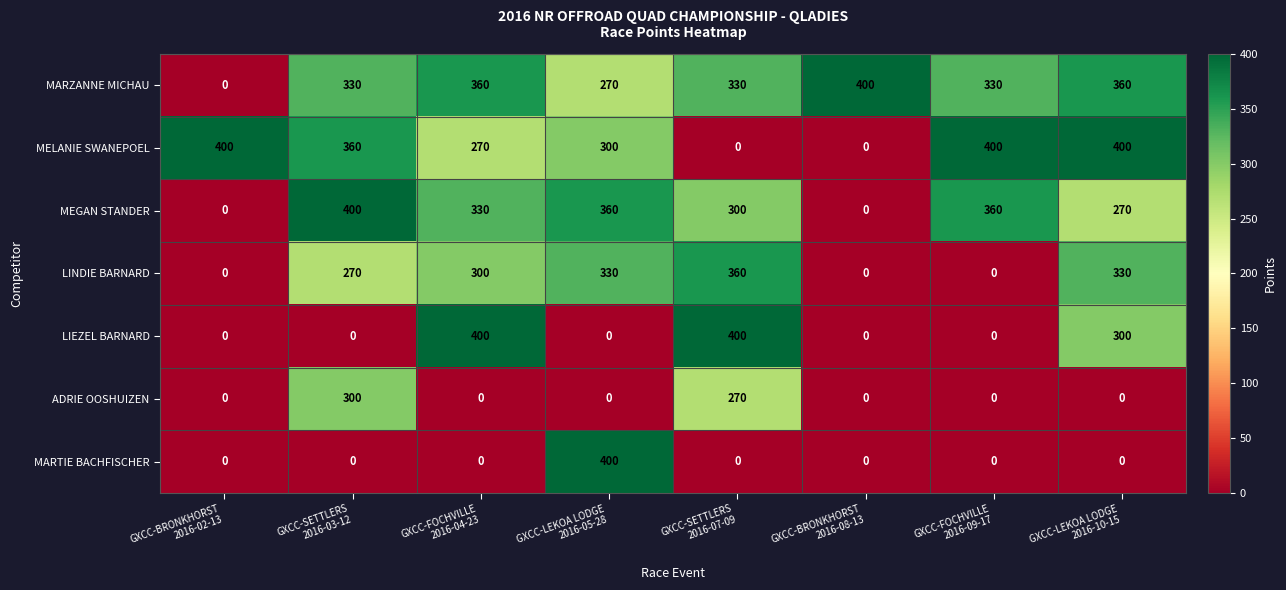

At how many categories does at least one series exceed 199?

8